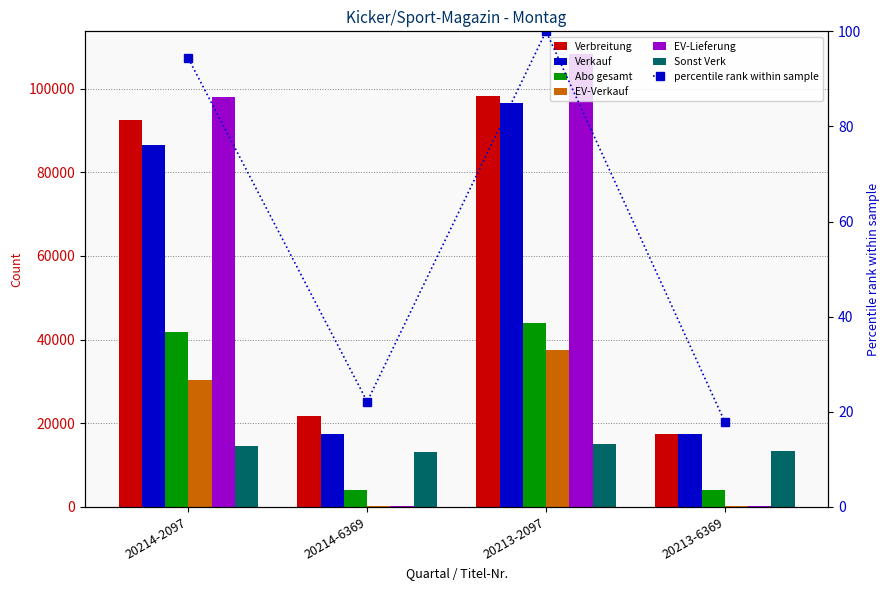

Where is Verbreitung nearest to the value 57849?

20214-2097